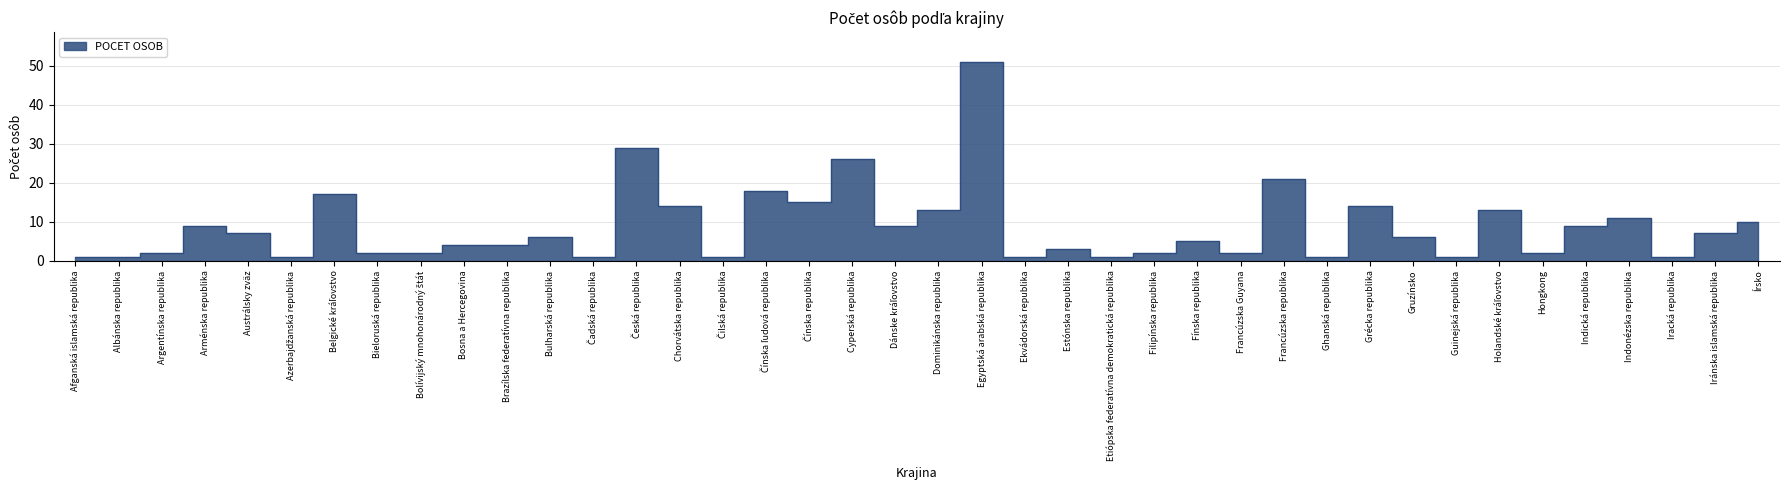

The chart shows a value of 3 at Filipínska republika. True or false?

False